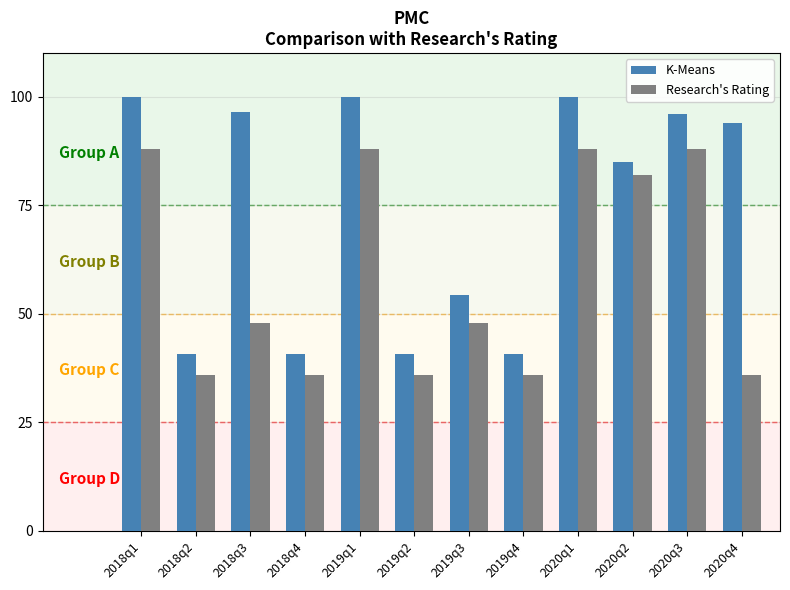

Reading left to right, transcribe all the data shown in this chart.

K-Means: 2018q1=100.0	2018q2=40.7	2018q3=96.5	2018q4=40.7	2019q1=100.0	2019q2=40.7	2019q3=54.3	2019q4=40.7	2020q1=100.0	2020q2=85.0	2020q3=96.0	2020q4=94.0
Research's Rating: 2018q1=88.0	2018q2=35.9	2018q3=47.8	2018q4=35.9	2019q1=88.0	2019q2=35.9	2019q3=47.8	2019q4=35.9	2020q1=88.0	2020q2=82.0	2020q3=88.0	2020q4=35.9